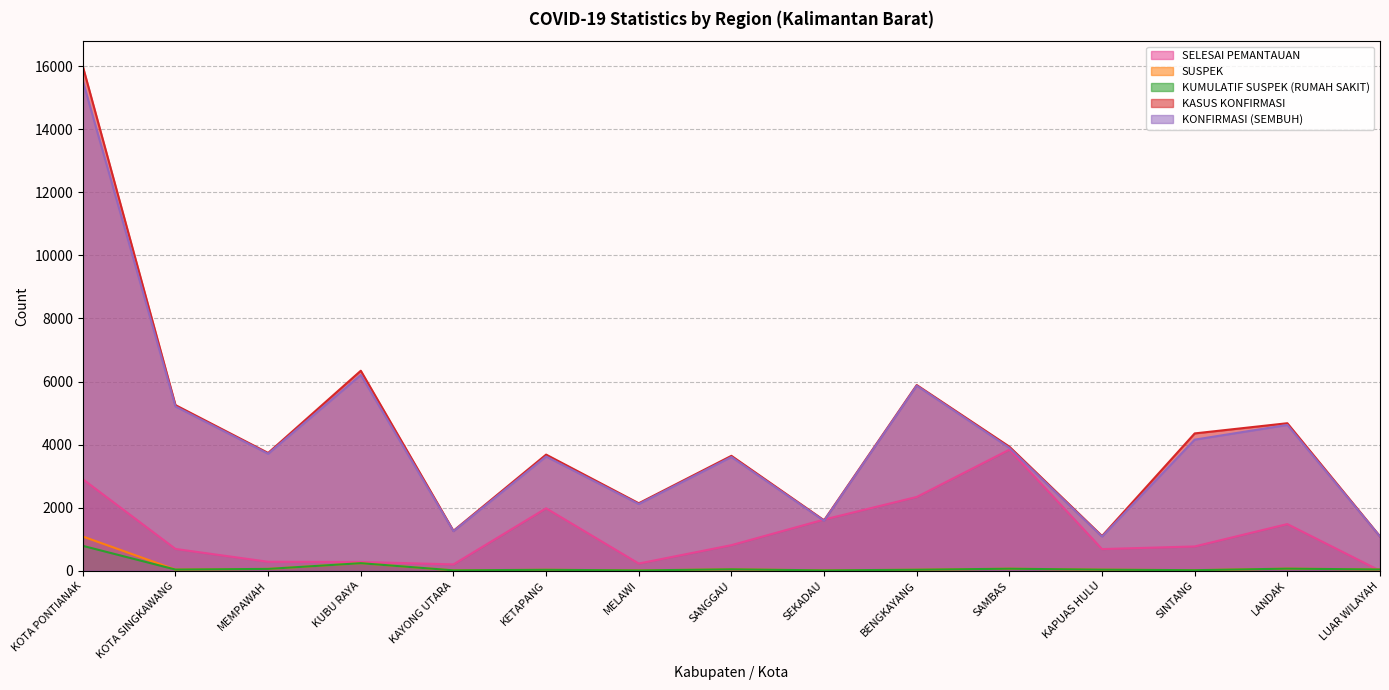

Reading left to right, extract all data points from this chart.

SELESAI PEMANTAUAN: 2902	691	284	278	201	1980	228	811	1623	2340	3840	687	770	1480	0
SUSPEK: 1085	37	58	239	12	30	10	45	11	32	64	34	17	66	40
KUMULATIF SUSPEK (RUMAH SAKIT): 789	37	58	239	12	30	10	45	11	32	64	34	17	66	40
KASUS KONFIRMASI: 15994	5253	3735	6343	1266	3683	2140	3644	1599	5889	3935	1101	4355	4678	1091
KONFIRMASI (SEMBUH): 15528	5209	3710	6209	1254	3623	2115	3607	1584	5869	3896	1084	4157	4624	1086